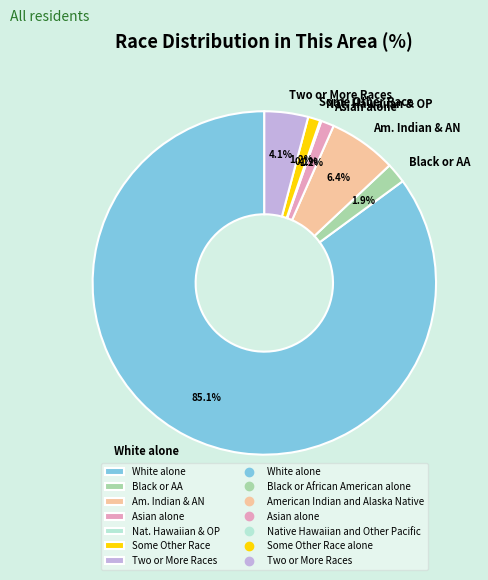

Between Two or More Races and Am. Indian & AN, which is larger?

Am. Indian & AN